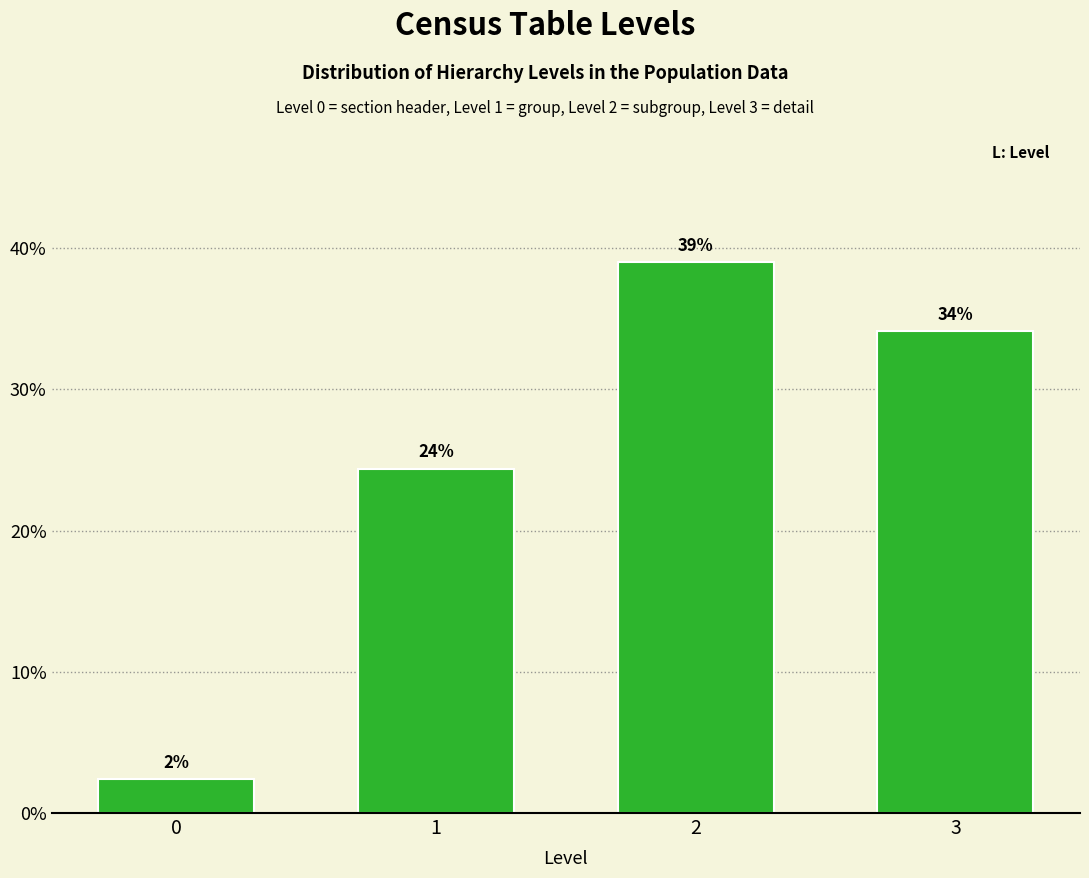

What is the maximum value shown in the chart?

39.0